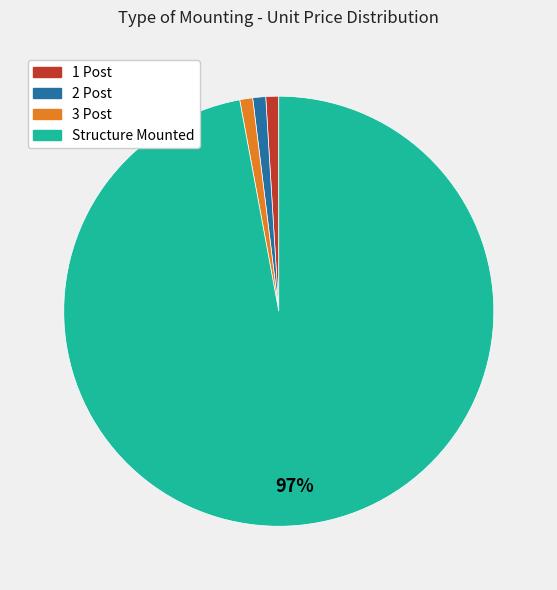

To the nearest percent, what percentage of the pie is 1 Post?

1%